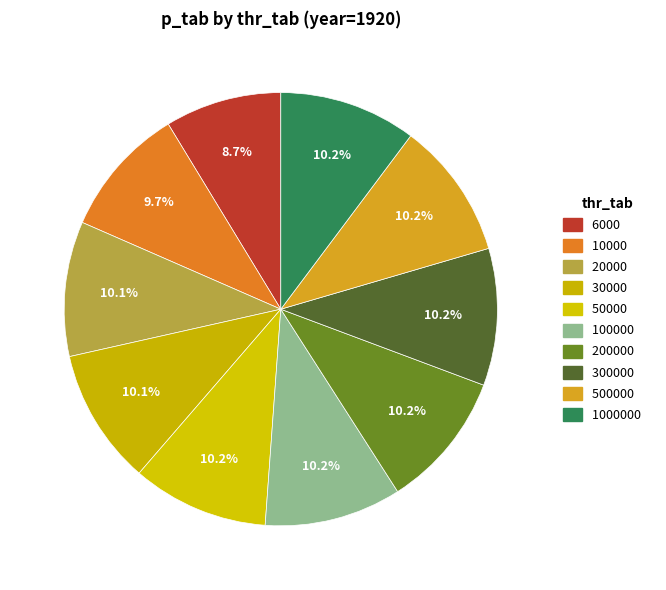

Count the number of slices in the pie.

10